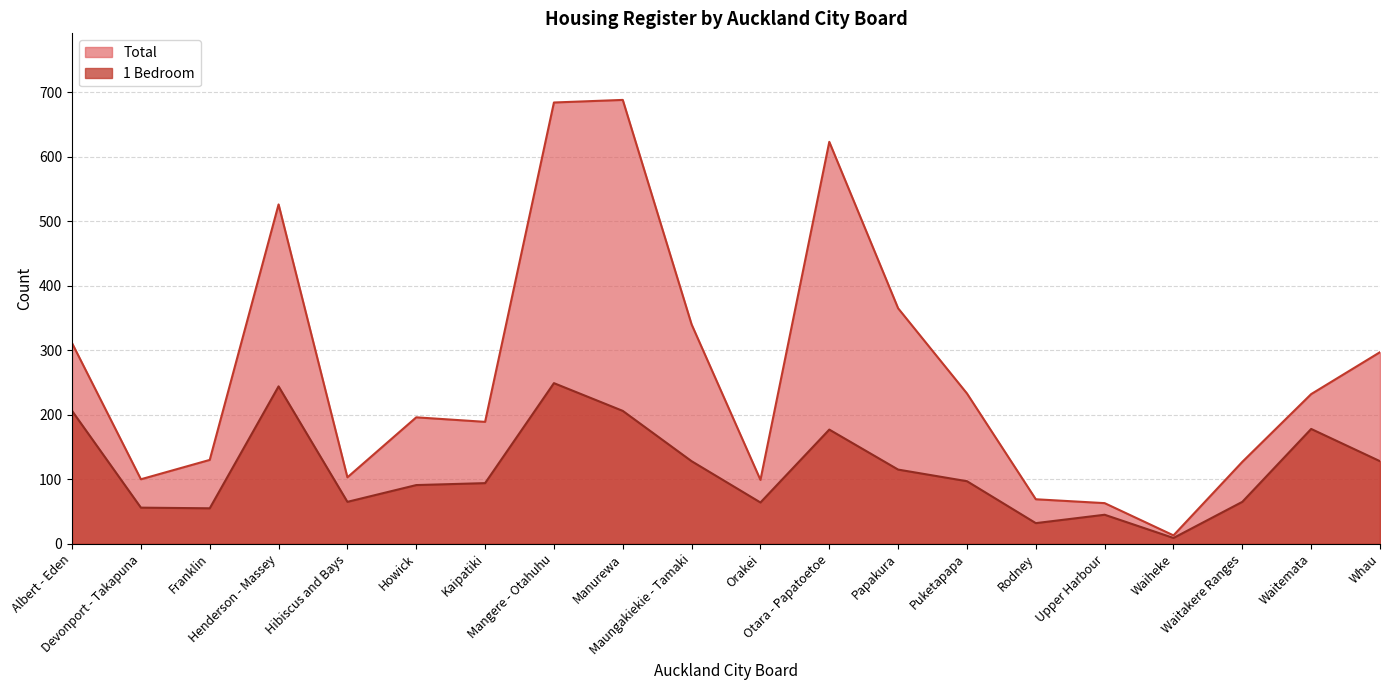

What is the spread (max minus min) of values at Hibiscus and Bays?

38